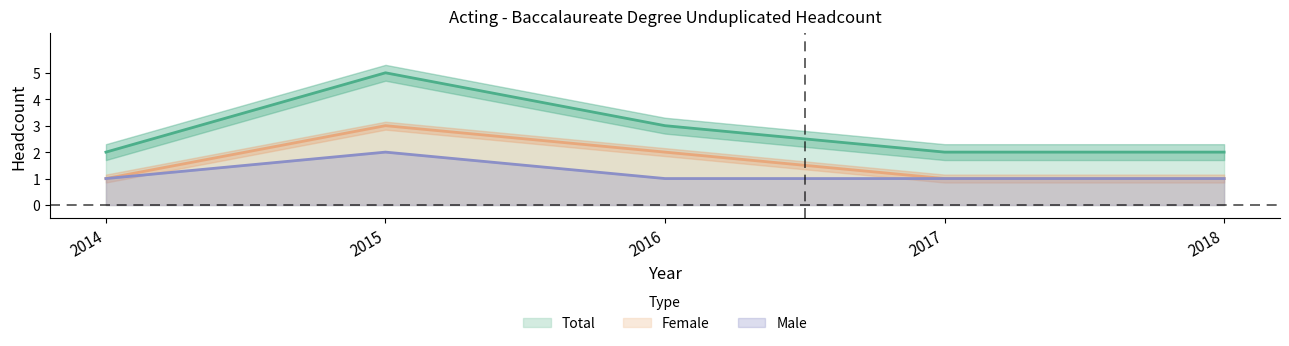

What is the maximum value shown in the chart?

5